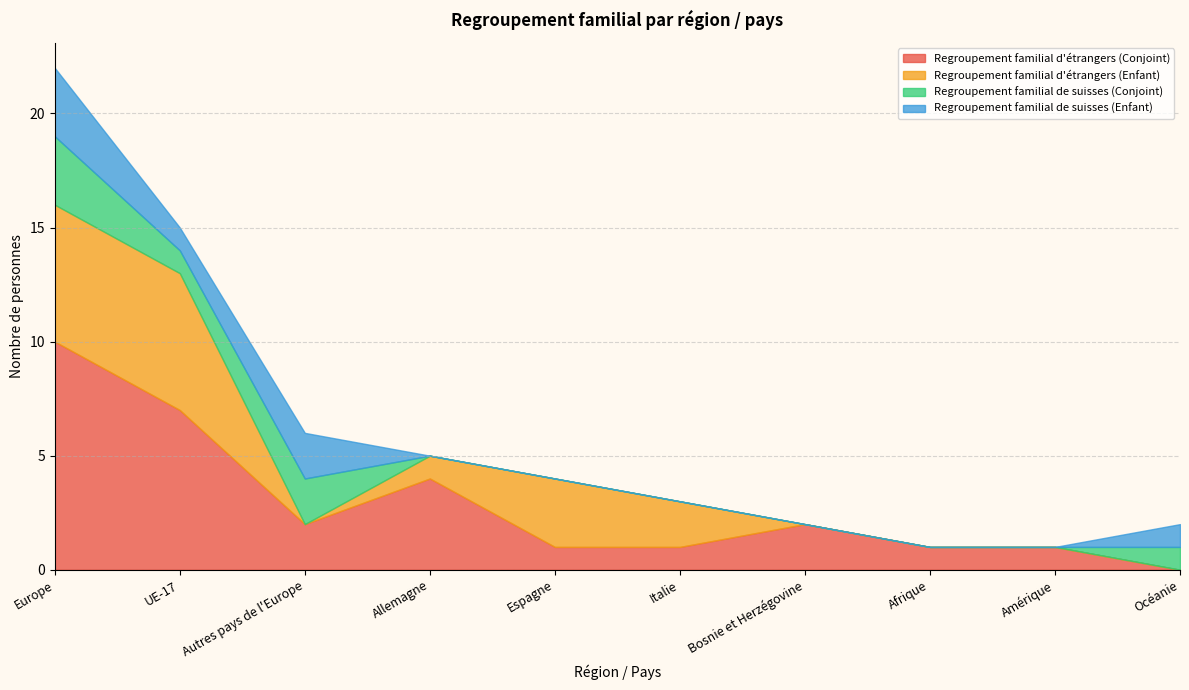

How many positive values does the Regroupement familial de suisses (Conjoint) series have?

4